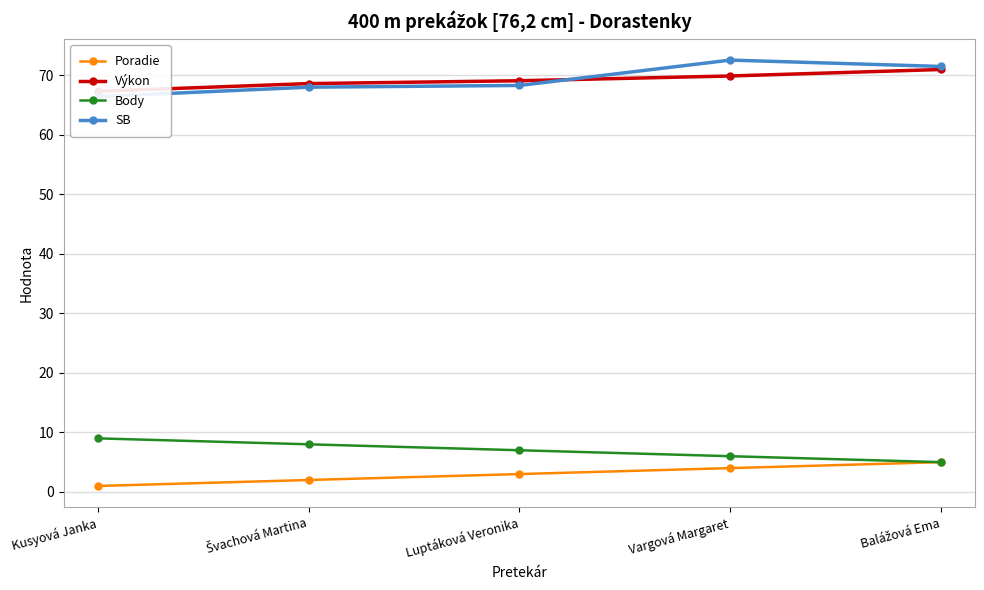

Count the number of data series in this chart.

4